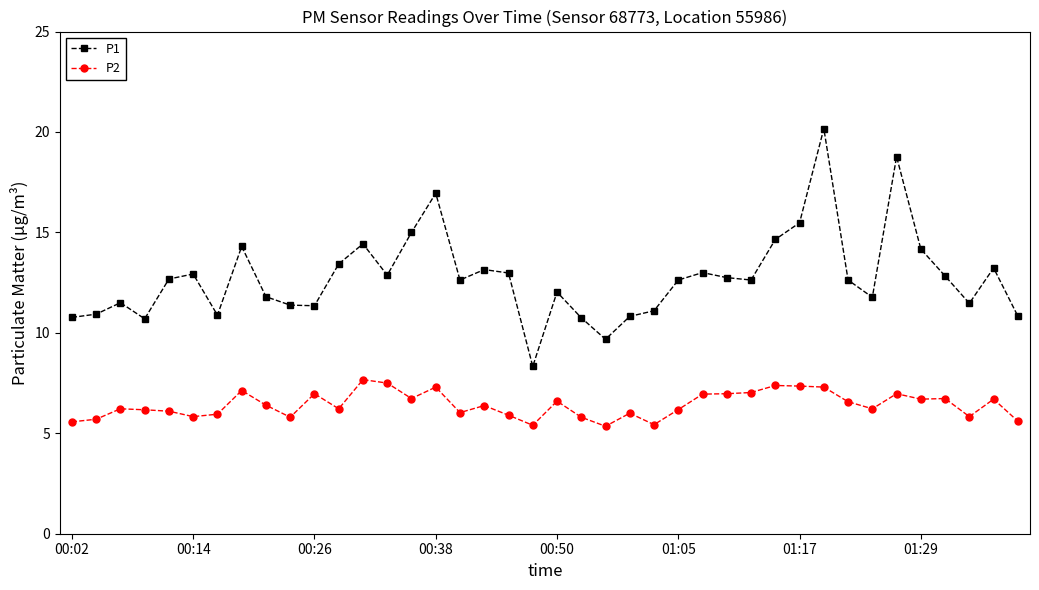

How many lines are shown in the chart?

2